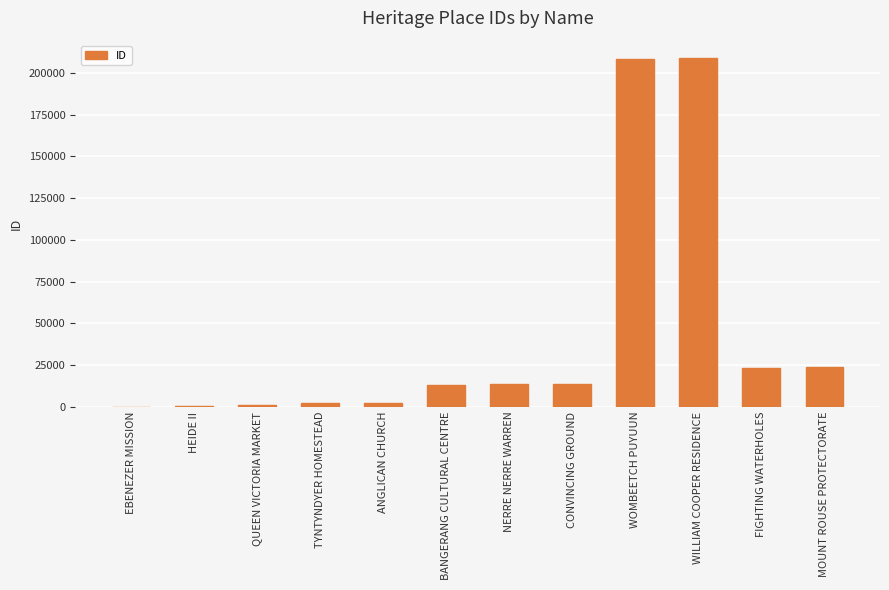

The value at CONVINCING GROUND is 13797. True or false?

True